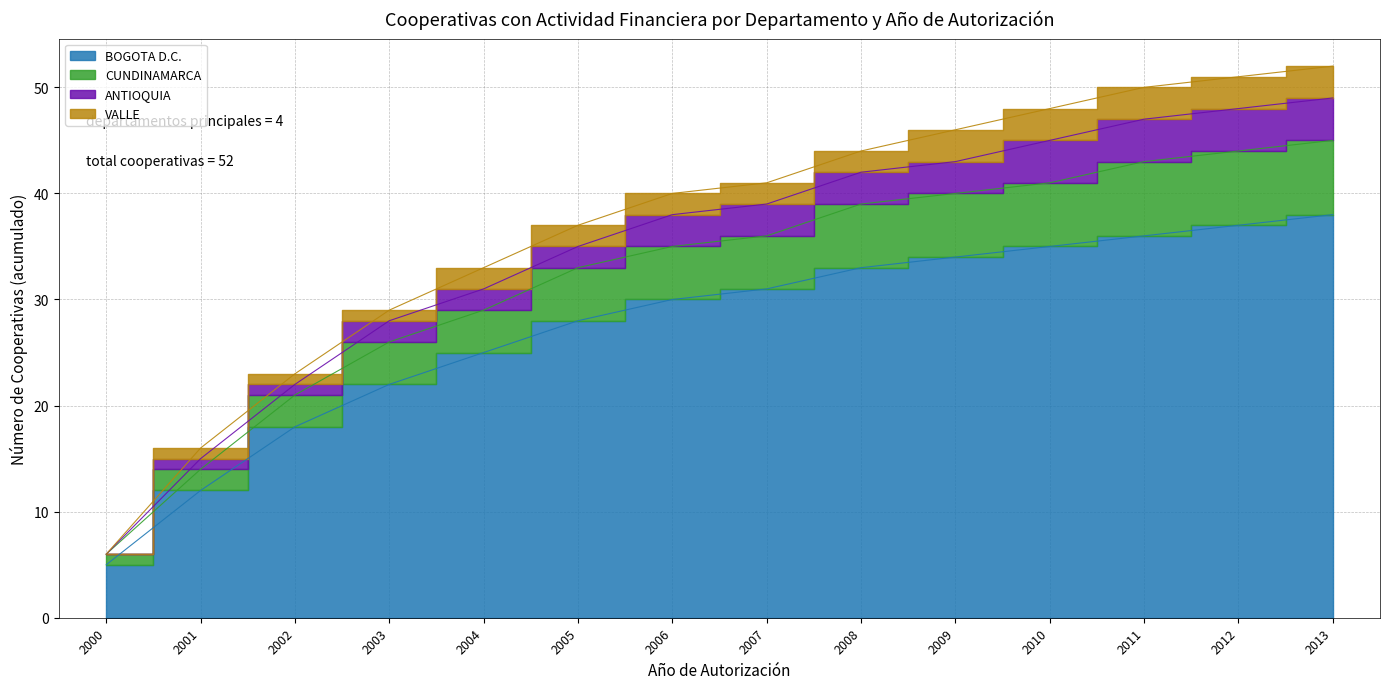

At how many categories does at least one series exceed 34?

9